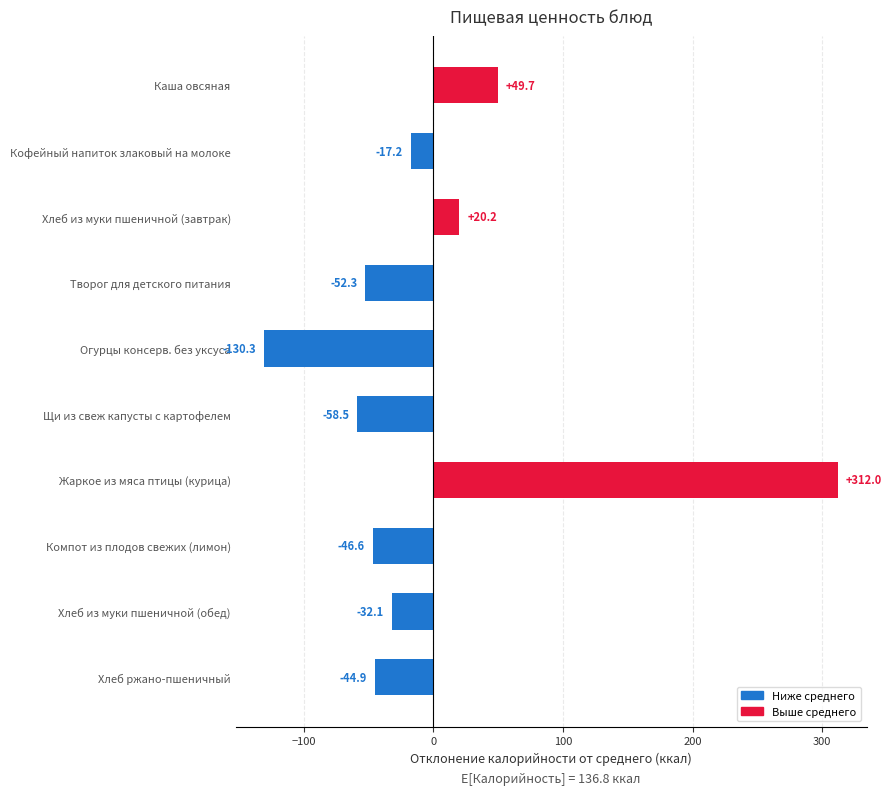

What is the minimum value shown in the chart?

-130.3